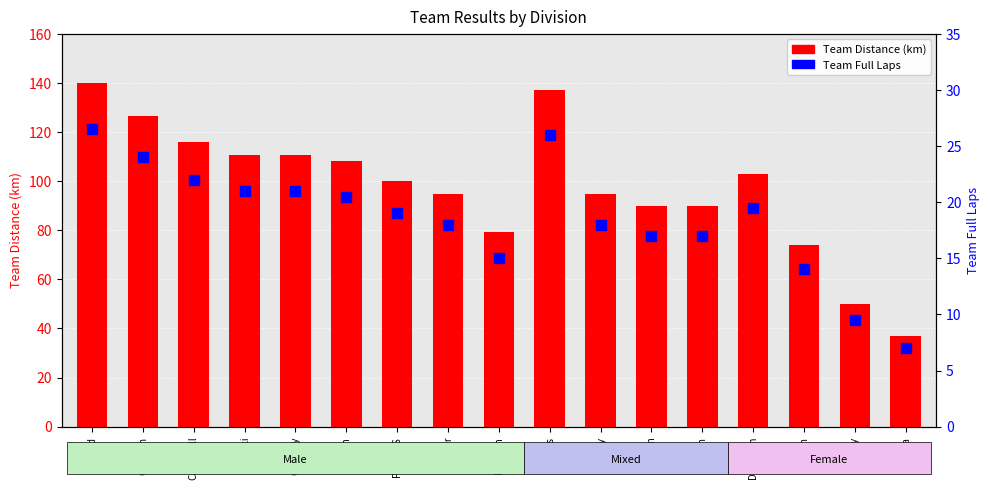

Which series has the largest total across all categories?

Team Distance (km)